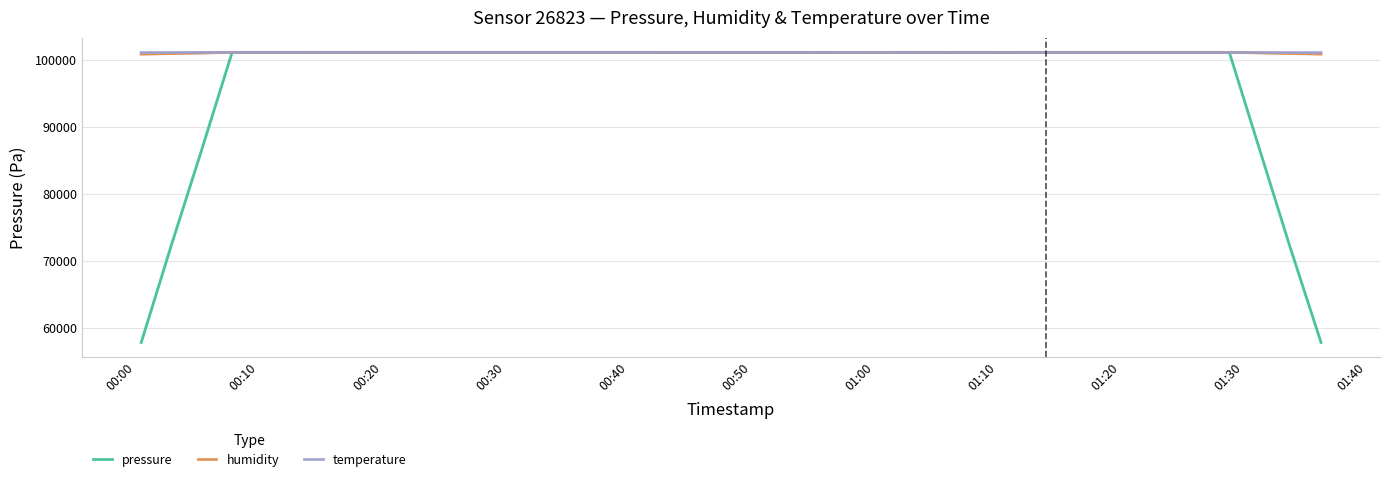

What is the maximum value for temperature?

101190.7